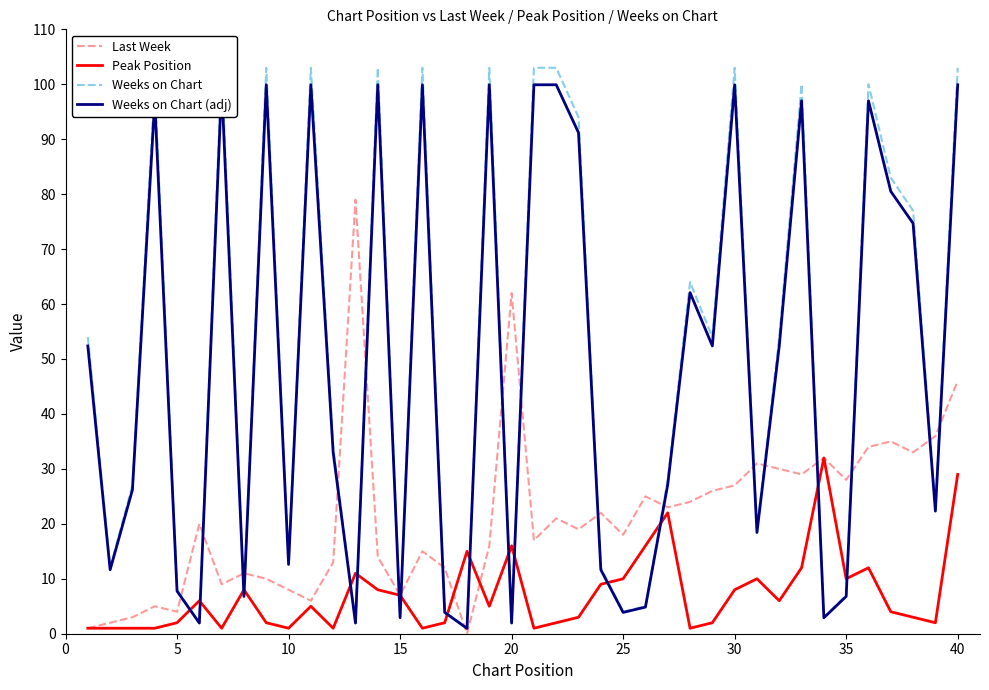

True or false: Last Week has a value of 43 at 30.

False